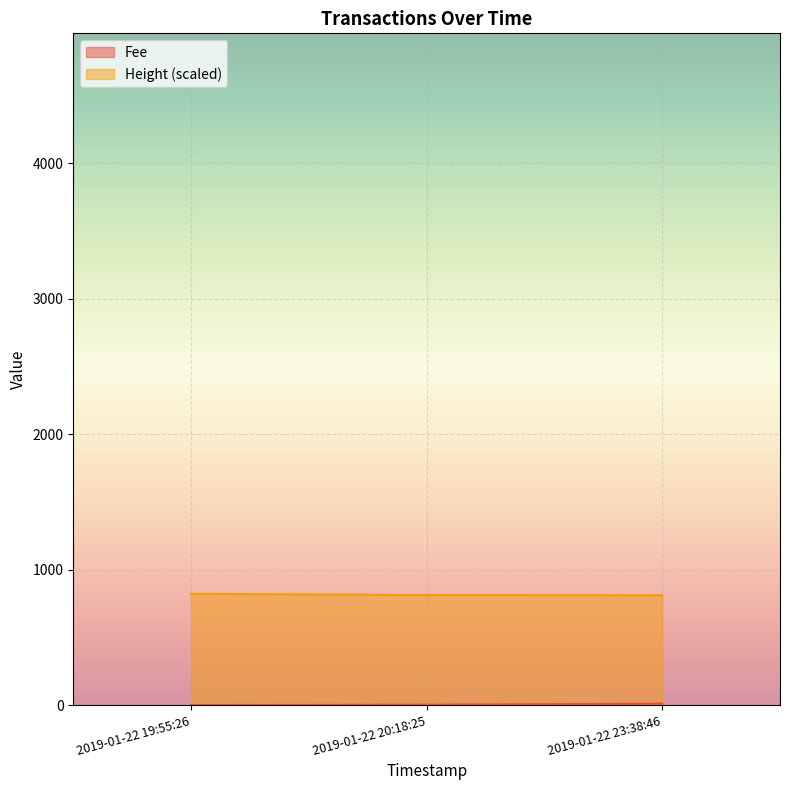

What is the difference between the maximum and second lowest values in the Height series?

9.7